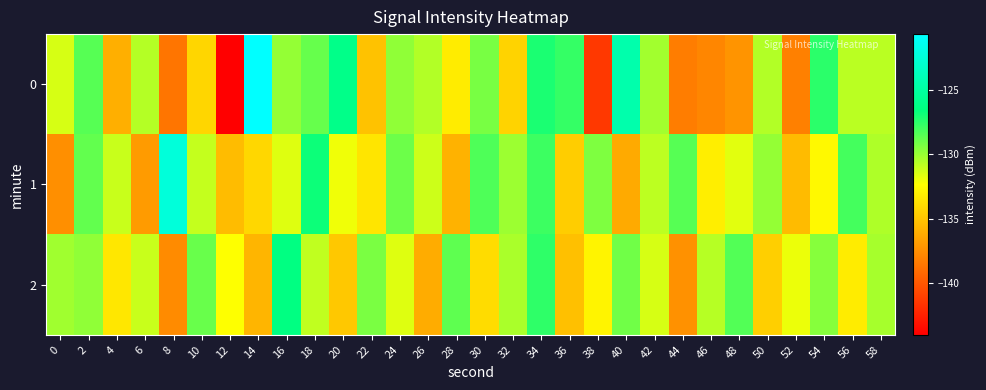

Reading left to right, extract all data points from this chart.

0: 0=-131.4	2=-128.5	4=-136.0	6=-130.7	8=-138.6	10=-134.2	12=-144.0	14=-120.7	16=-129.9	18=-128.9	20=-126.1	22=-135.1	24=-129.8	26=-130.6	28=-133.2	30=-129.3	32=-134.3	34=-127.1	36=-127.7	38=-141.4	40=-124.5	42=-130.2	44=-138.2	46=-137.8	48=-137.2	50=-130.6	52=-138.1	54=-127.5	56=-130.8	58=-130.8
1: 0=-137.4	2=-128.8	4=-131.1	6=-136.8	8=-122.4	10=-131.0	12=-135.4	14=-134.1	16=-131.6	18=-126.8	20=-132.0	22=-133.5	24=-129.0	26=-131.2	28=-135.8	30=-128.3	32=-130.1	34=-127.9	36=-134.6	38=-129.4	40=-136.2	42=-130.8	44=-128.5	46=-133.1	48=-131.7	50=-129.9	52=-135.4	54=-132.6	56=-128.1	58=-130.5
2: 0=-130.2	2=-129.8	4=-133.4	6=-131.1	8=-137.6	10=-128.9	12=-132.3	14=-135.7	16=-126.4	18=-130.9	20=-134.8	22=-129.3	24=-131.6	26=-136.1	28=-128.7	30=-133.9	32=-130.4	34=-127.6	36=-135.2	38=-132.8	40=-129.1	42=-131.4	44=-137.3	46=-130.7	48=-128.4	50=-134.5	52=-131.9	54=-129.6	56=-133.2	58=-130.3